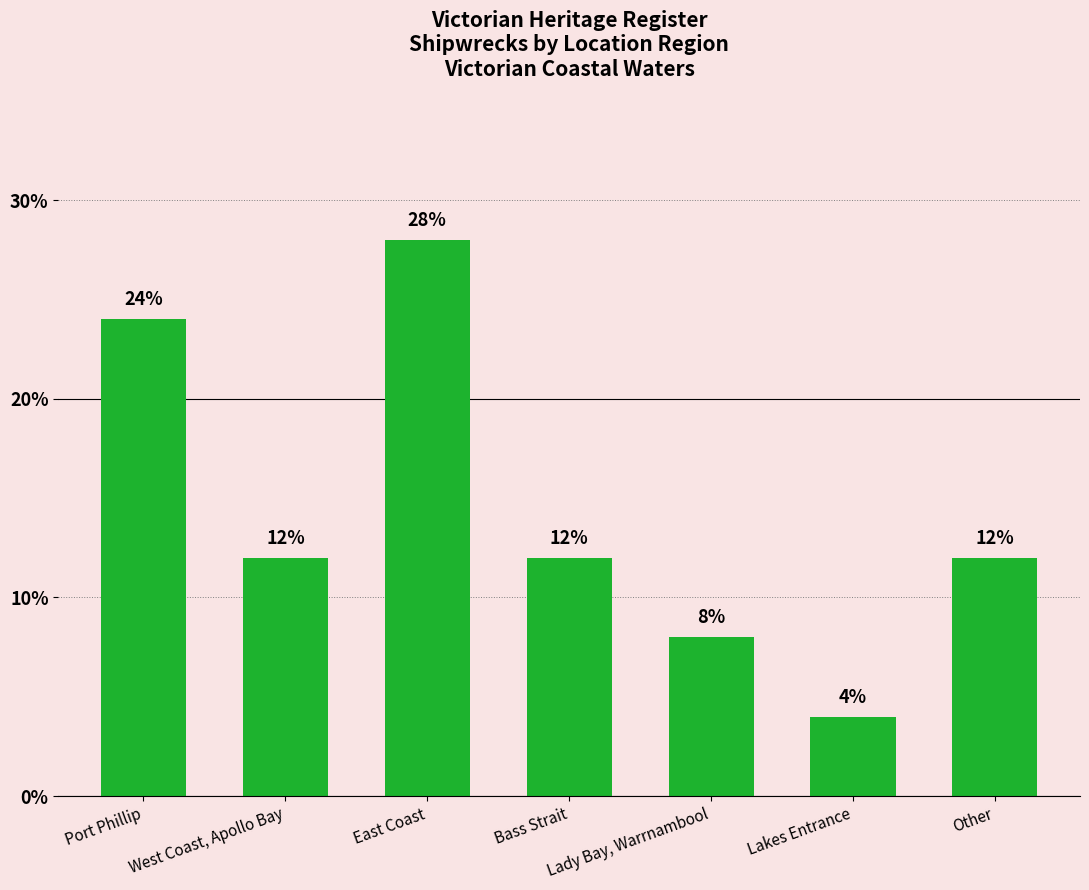

How many data points does each series have?

7